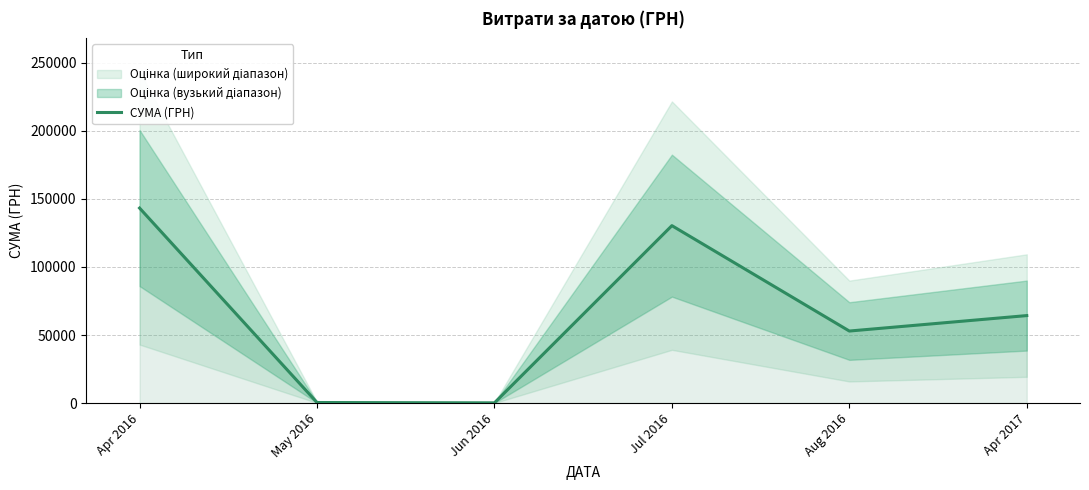

What is the label of the 4th point from the left?

Jul 2016